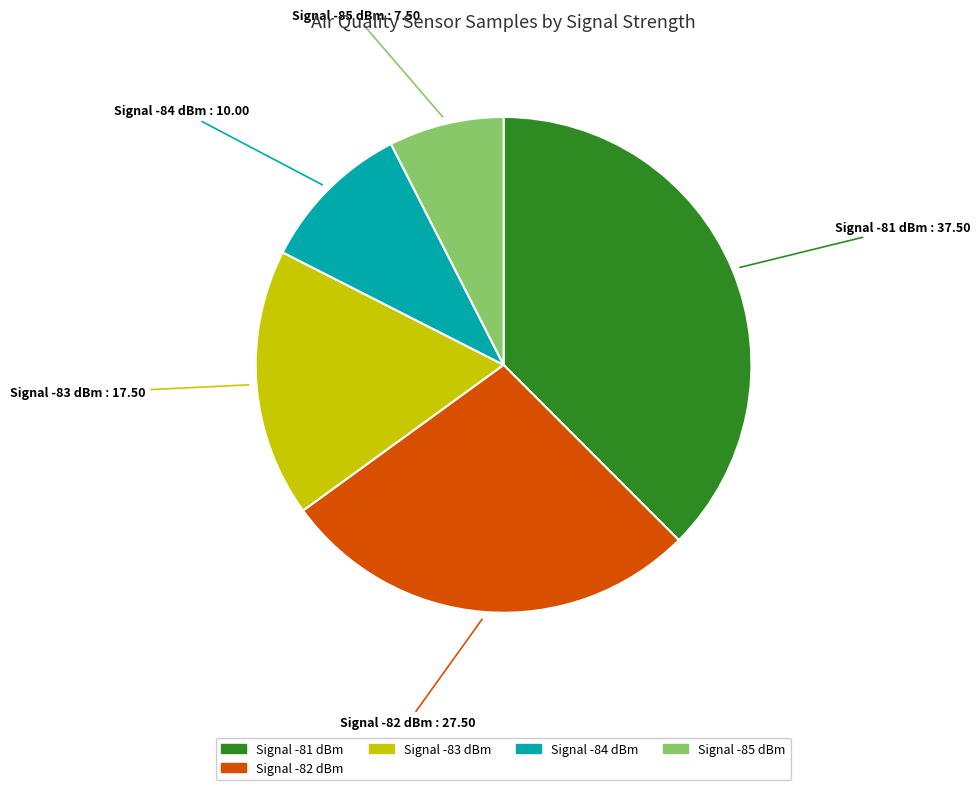

Does any single category account for the majority?

No